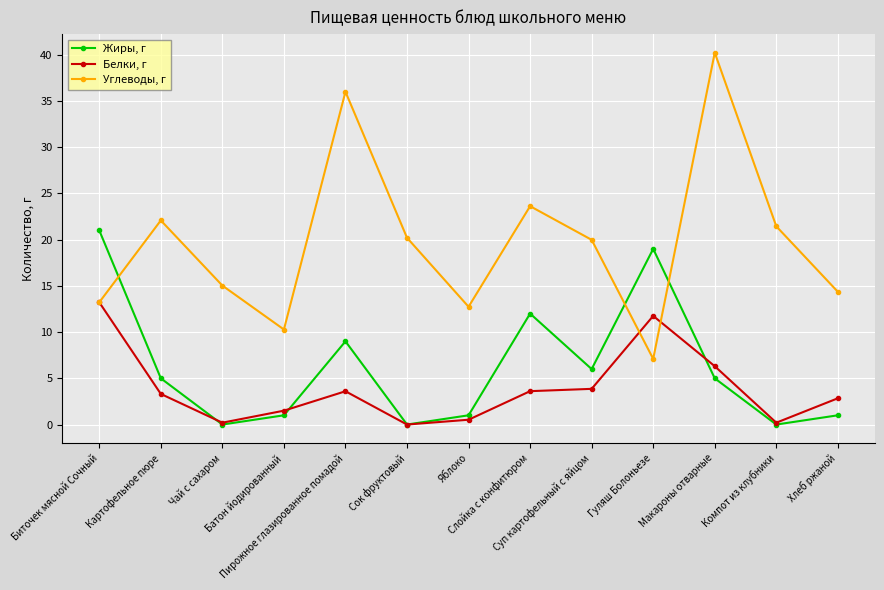

The Белки, г series shows 6.4 at Гуляш Болоньезе. True or false?

False